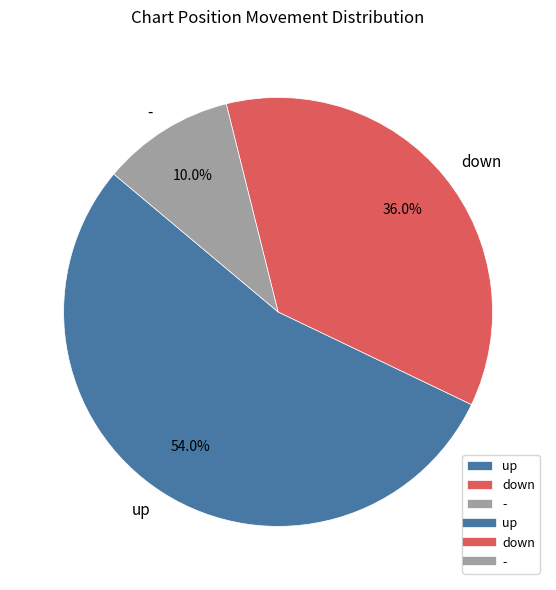

What is the majority slice?

up